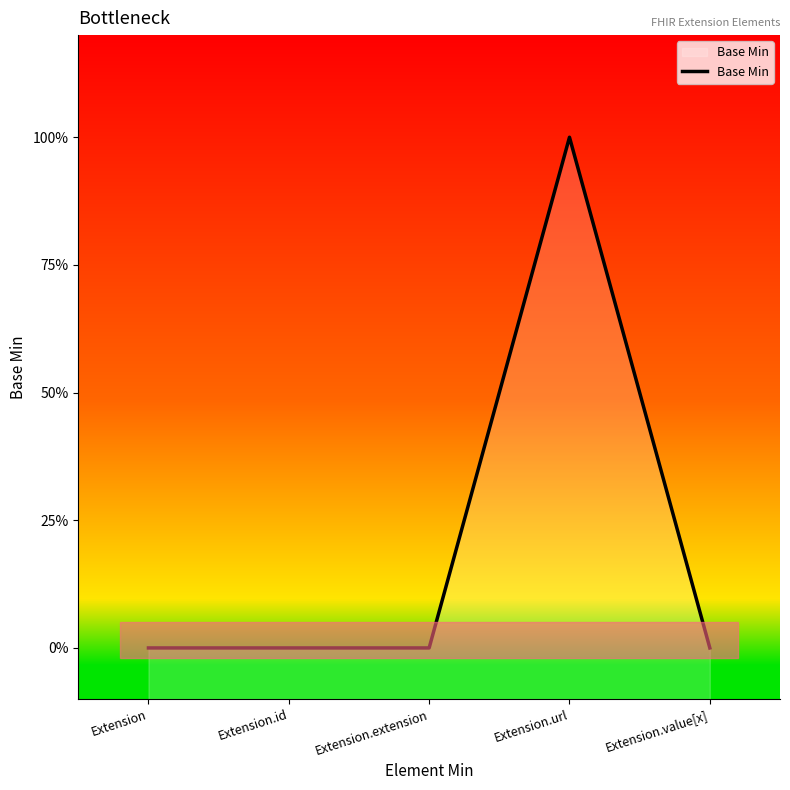

What is the greatest value displayed?

1